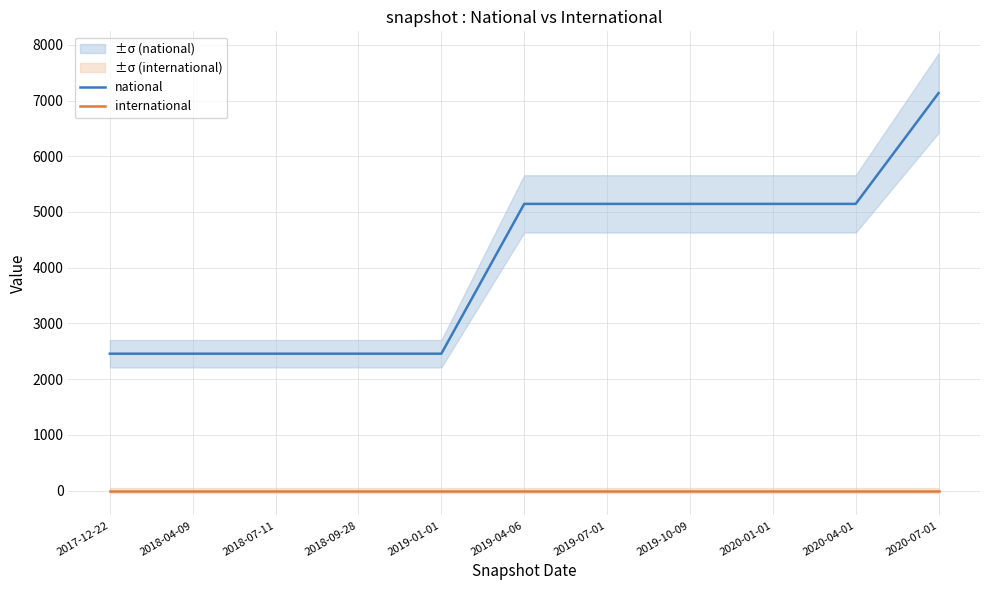

Reading left to right, what are all the values shown in this chart?

national: 2456	2456	2456	2456	2456	5145	5145	5145	5145	5145	7134
international: 0	0	0	0	0	0	0	0	0	0	0